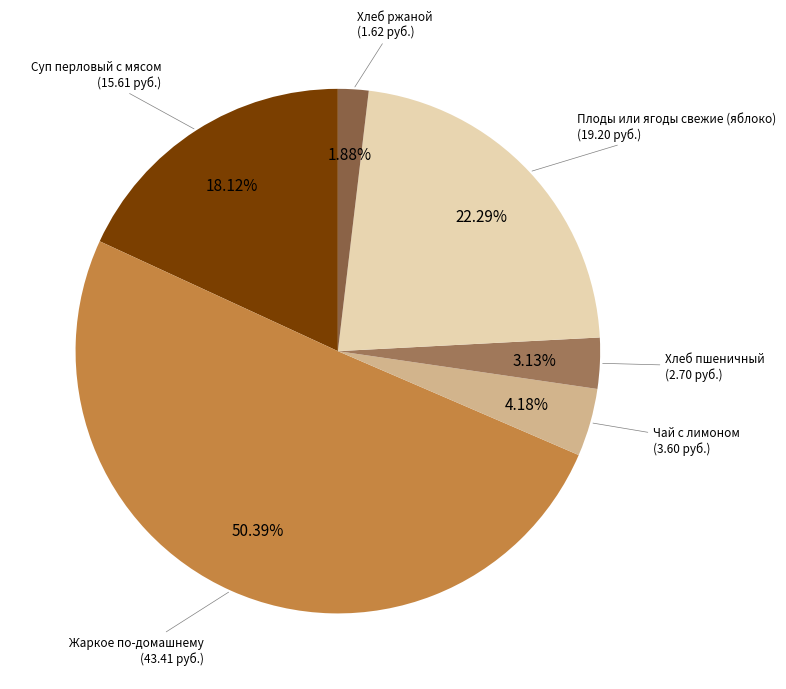

To the nearest percent, what portion does Плоды или ягоды свежие (яблоко) represent?

22%